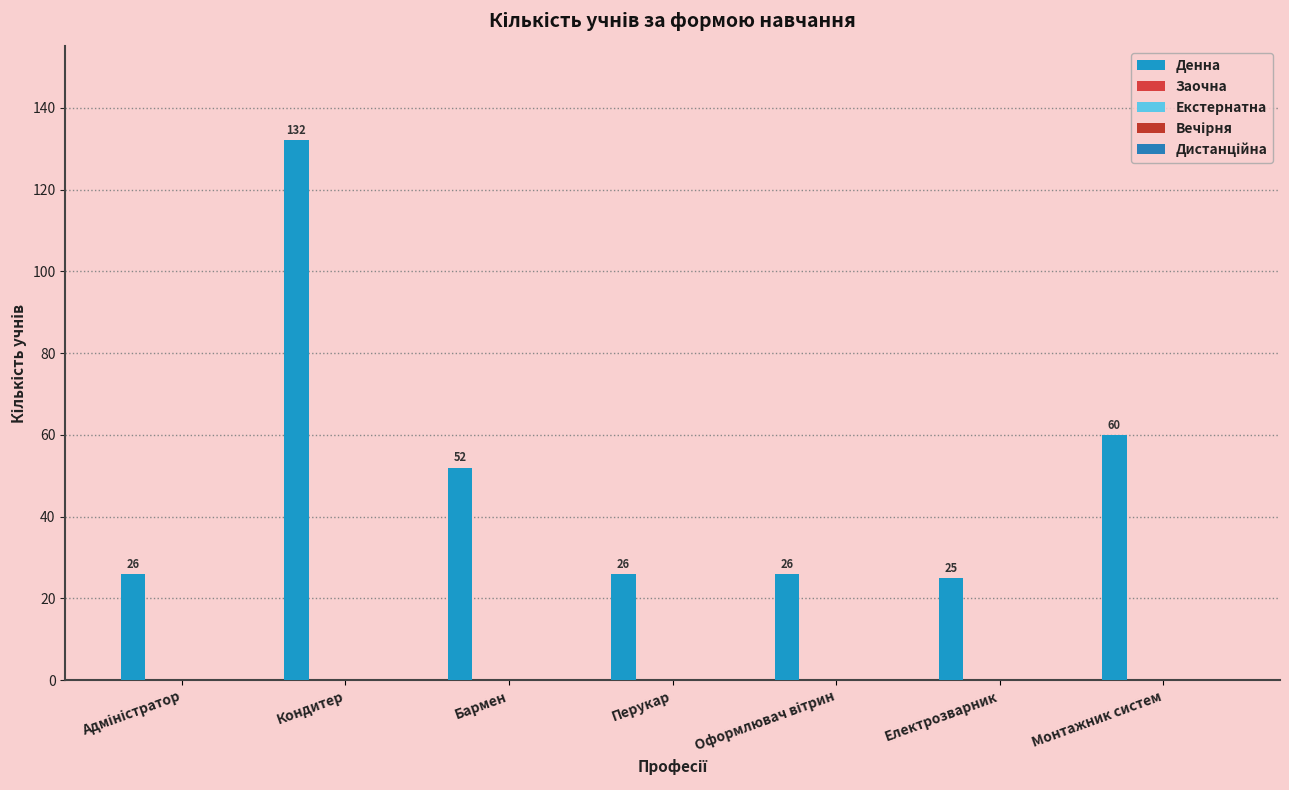

How many data points does each series have?

7